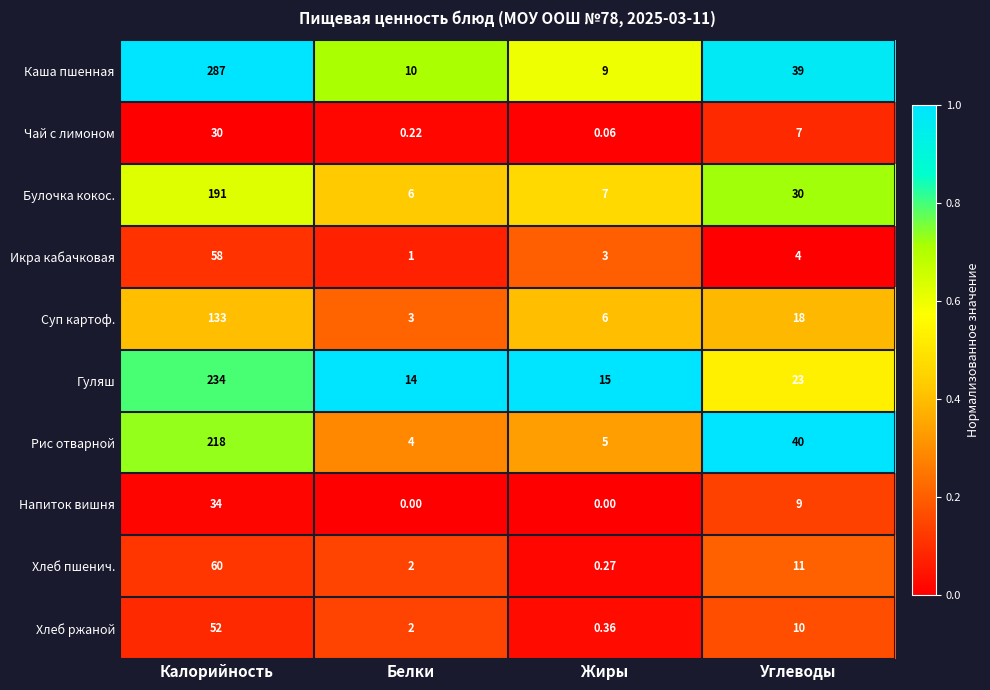

Between Калорийность and Белки, which series saw the biggest shift?

Каша пшенная